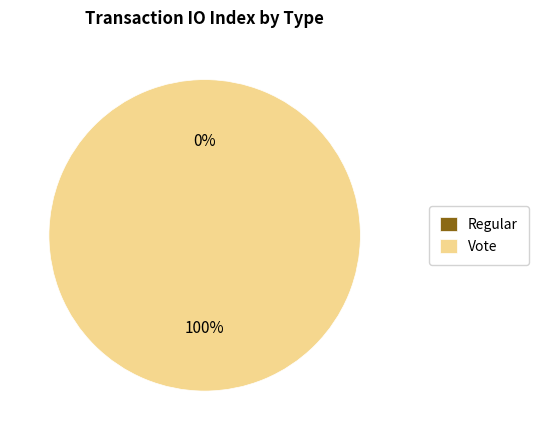

How many segments does this pie chart have?

2